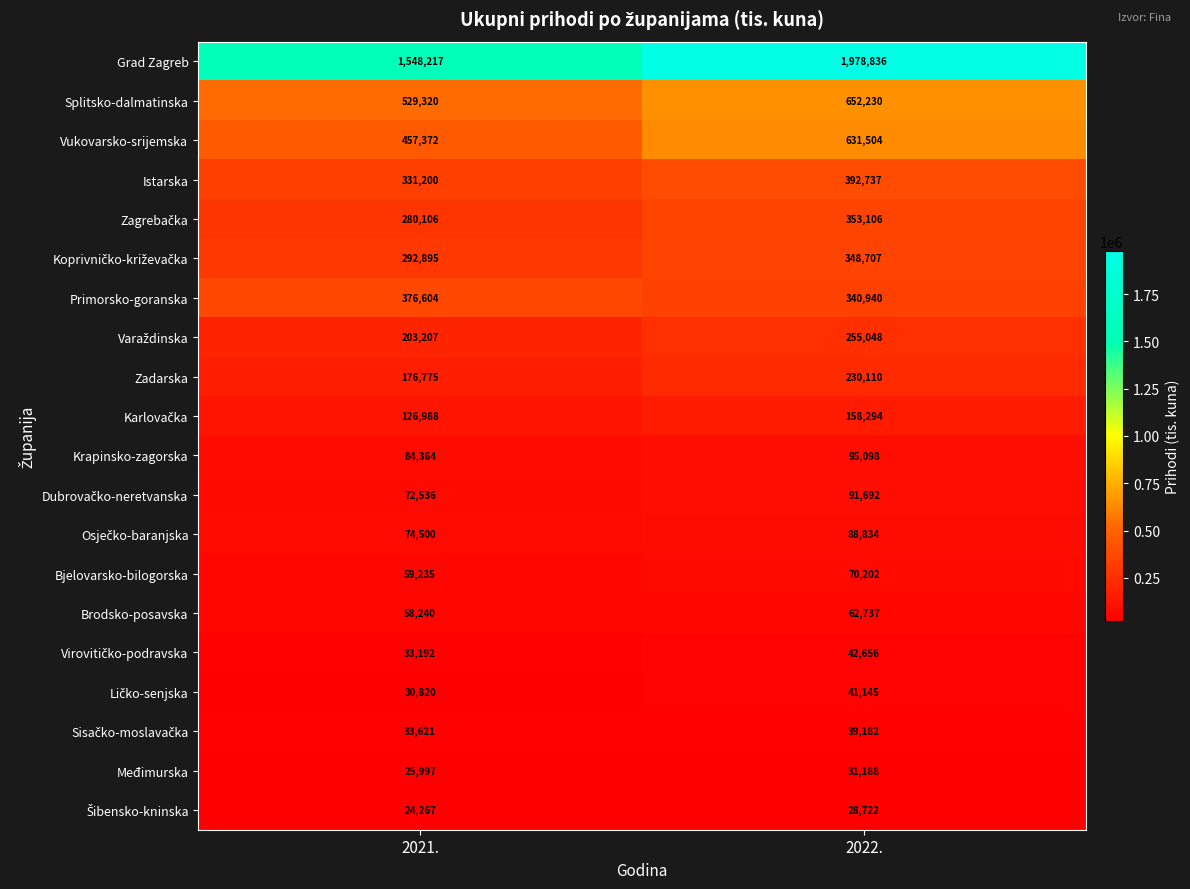

What is the sum of all Vukovarsko-srijemska values?

1088876